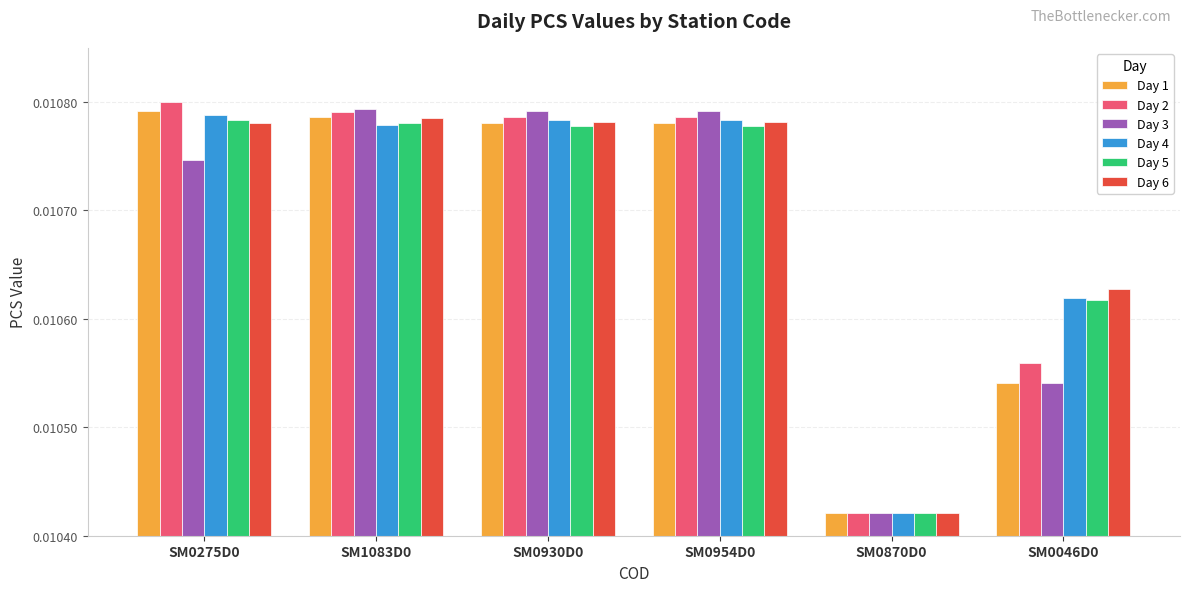

At how many categories does at least one series exceed 0?

6